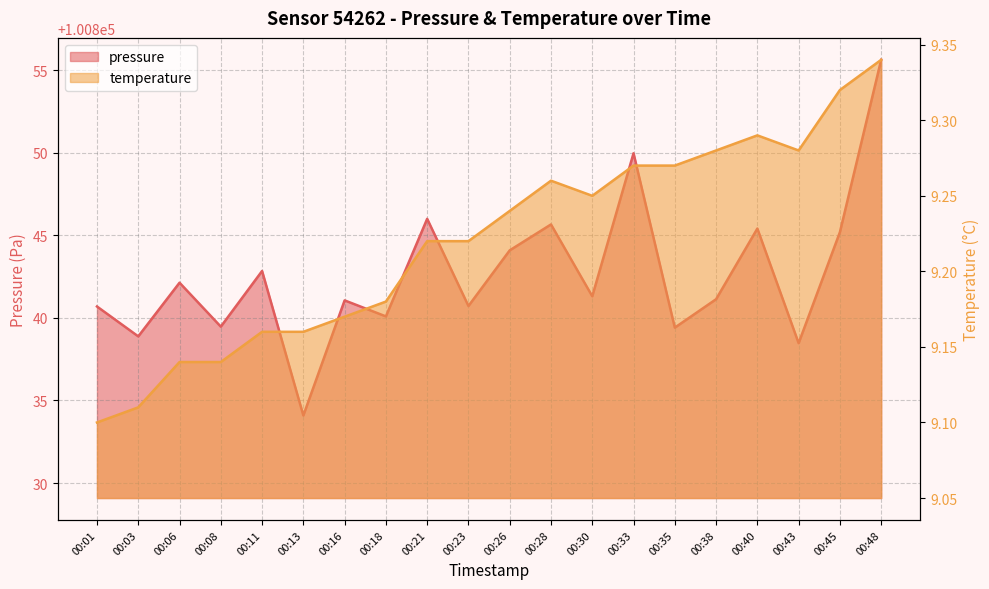

What is the lowest value of the temperature series?

9.1